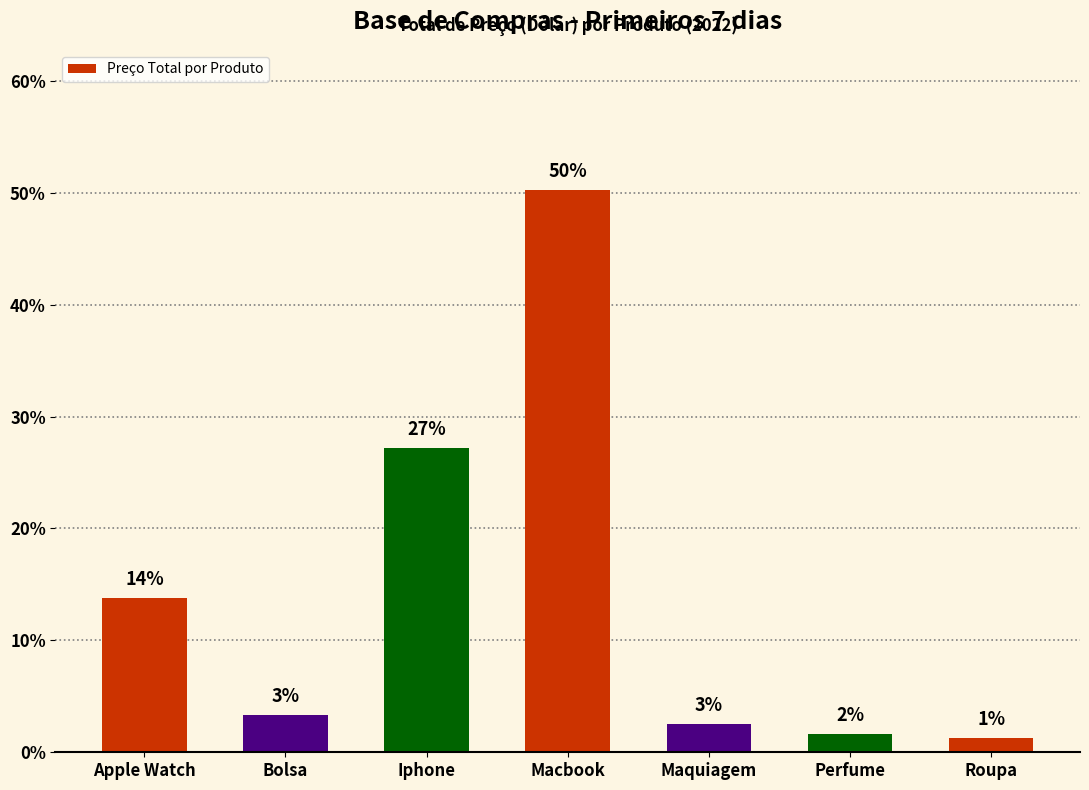

Are the bars horizontal?

No